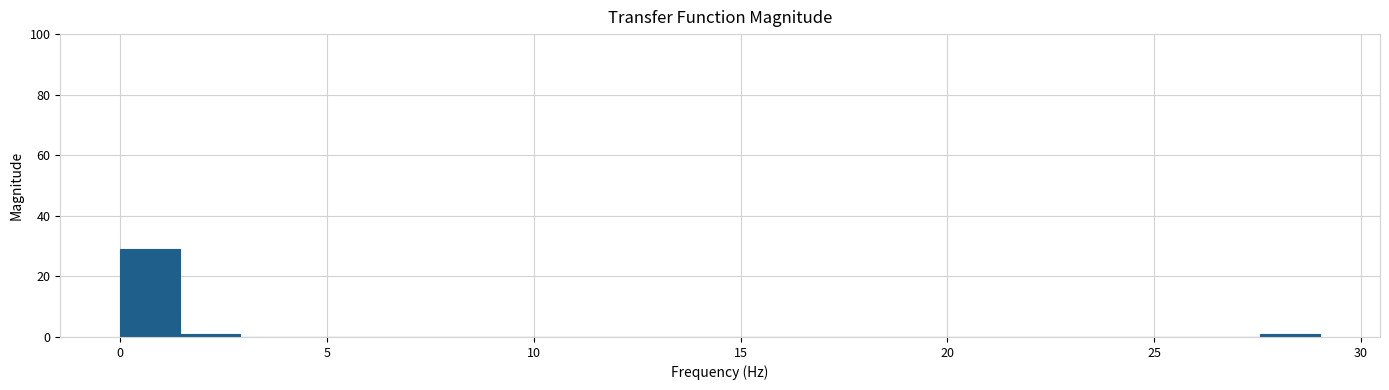

Read against the x-axis, roughly where is the centre of the tallest bar?

0.5